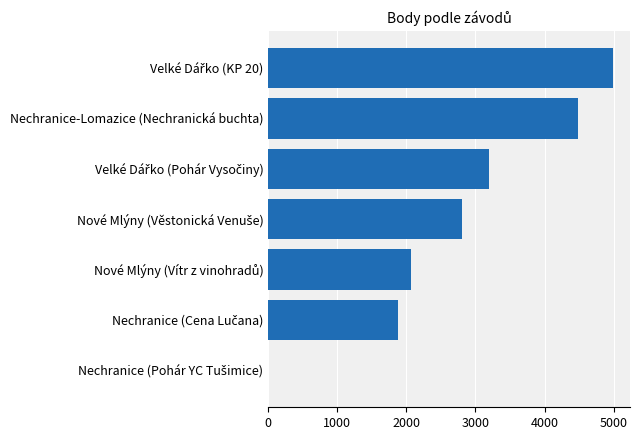

How many series are shown in this chart?

1